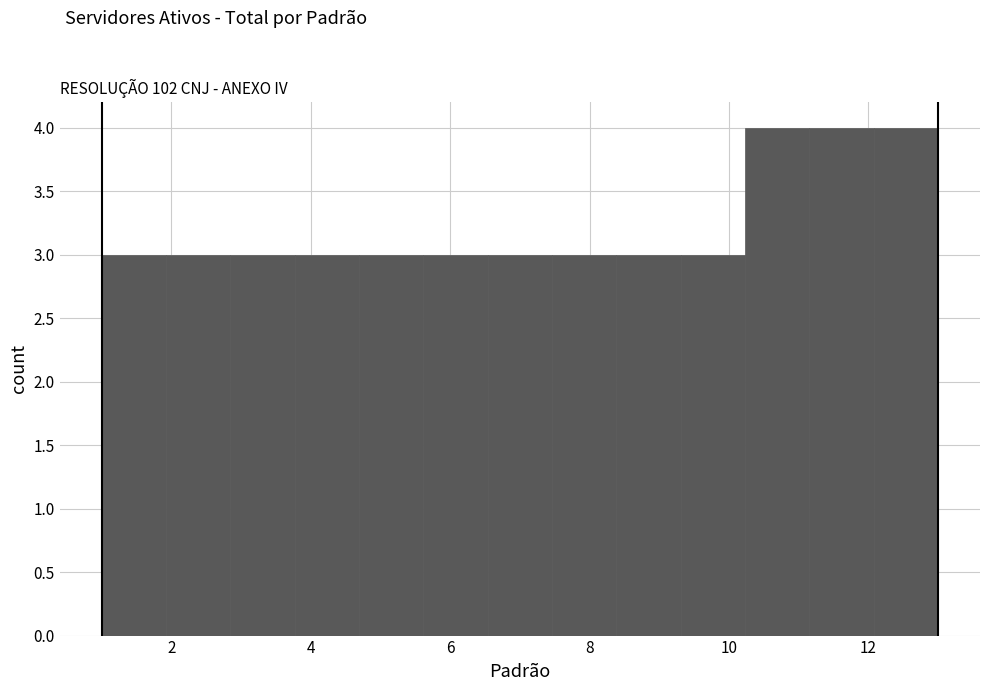

Reading left to right, transcribe this chart: for each bar, give the range it covers on the x-axis and its height. Neither the bar edges nor the heights are printed on the chart, so give them approximately, as read against the axes.

1.0 to 2.0: 3
2.0 to 2.8: 3
2.8 to 3.8: 3
3.8 to 4.6: 3
4.6 to 5.6: 3
5.6 to 6.6: 3
6.6 to 7.4: 3
7.4 to 8.4: 3
8.4 to 9.4: 3
9.4 to 10.2: 3
10.2 to 11.2: 4
11.2 to 12.0: 4
12.0 to 13.0: 4